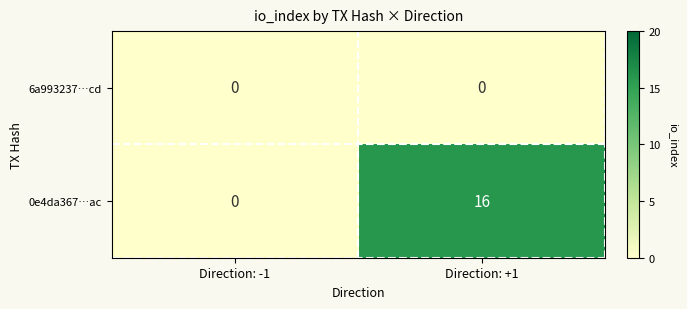

At how many categories does at least one series exceed 3?

1